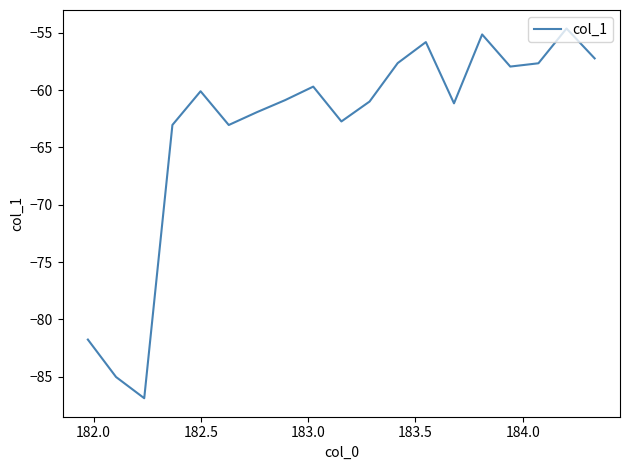

How many lines are shown in the chart?

1